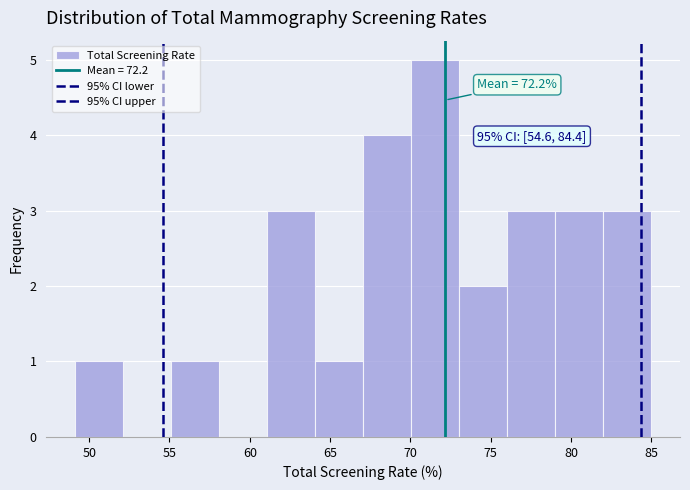

Which range on the x-axis has the tallest bar?

70 to 73